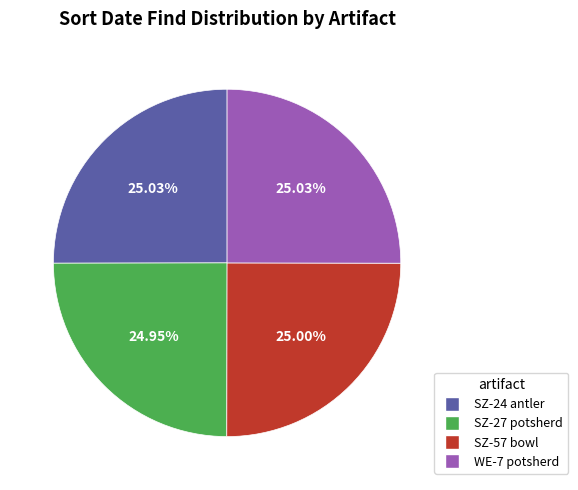

To the nearest percent, what percentage of the pie is SZ-57 bowl?

25%